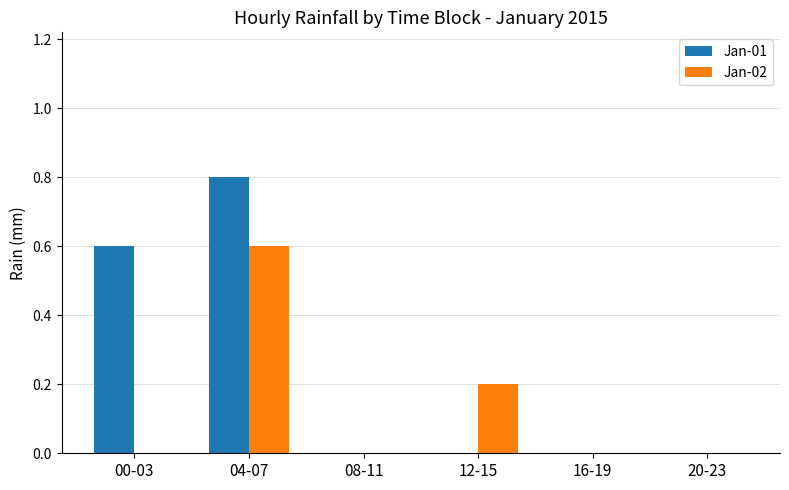

Are the bars horizontal?

No